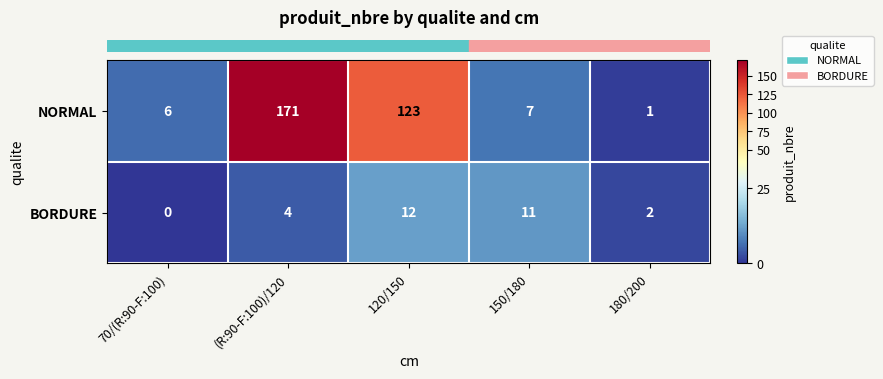

At which category is the sum across all series the highest?

(R:90-F:100)/120